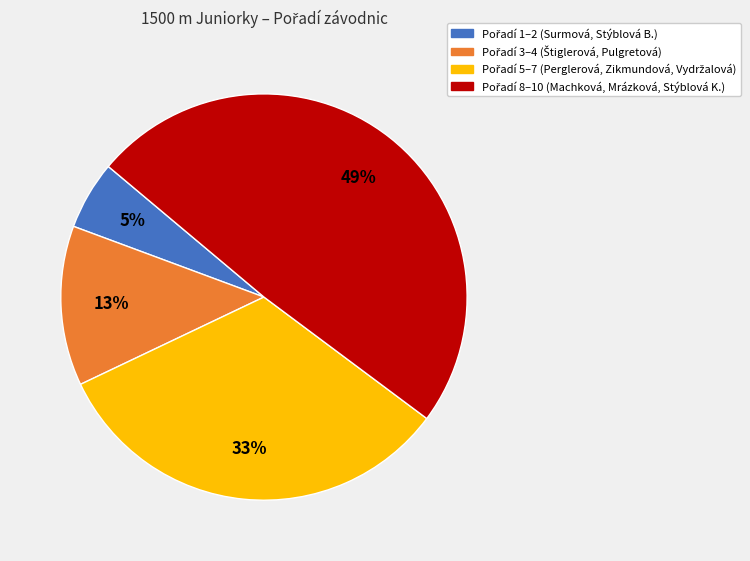

Is there any slice that represents more than half of the pie?

No